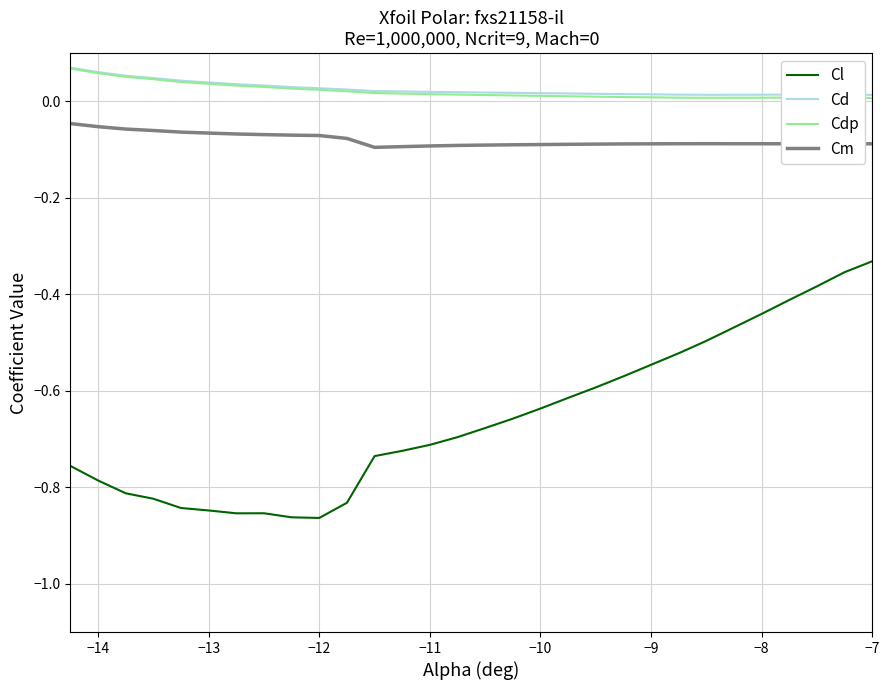

True or false: Cl and Cd intersect in this chart.

False